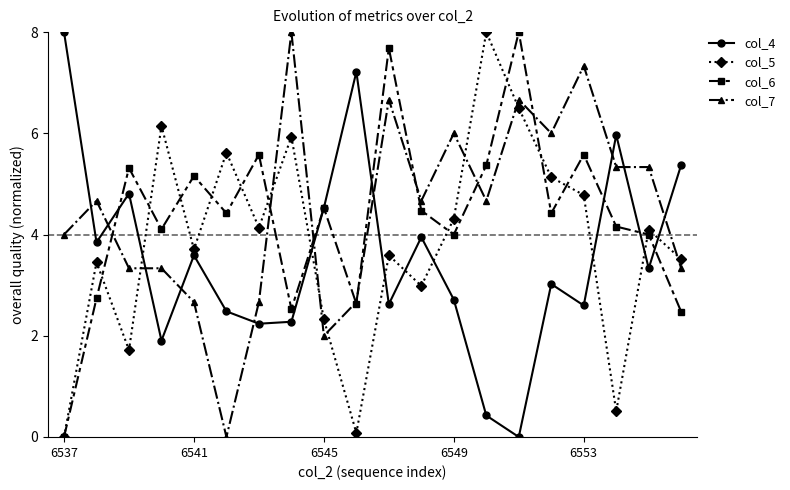

What is the maximum value shown in the chart?

8.0